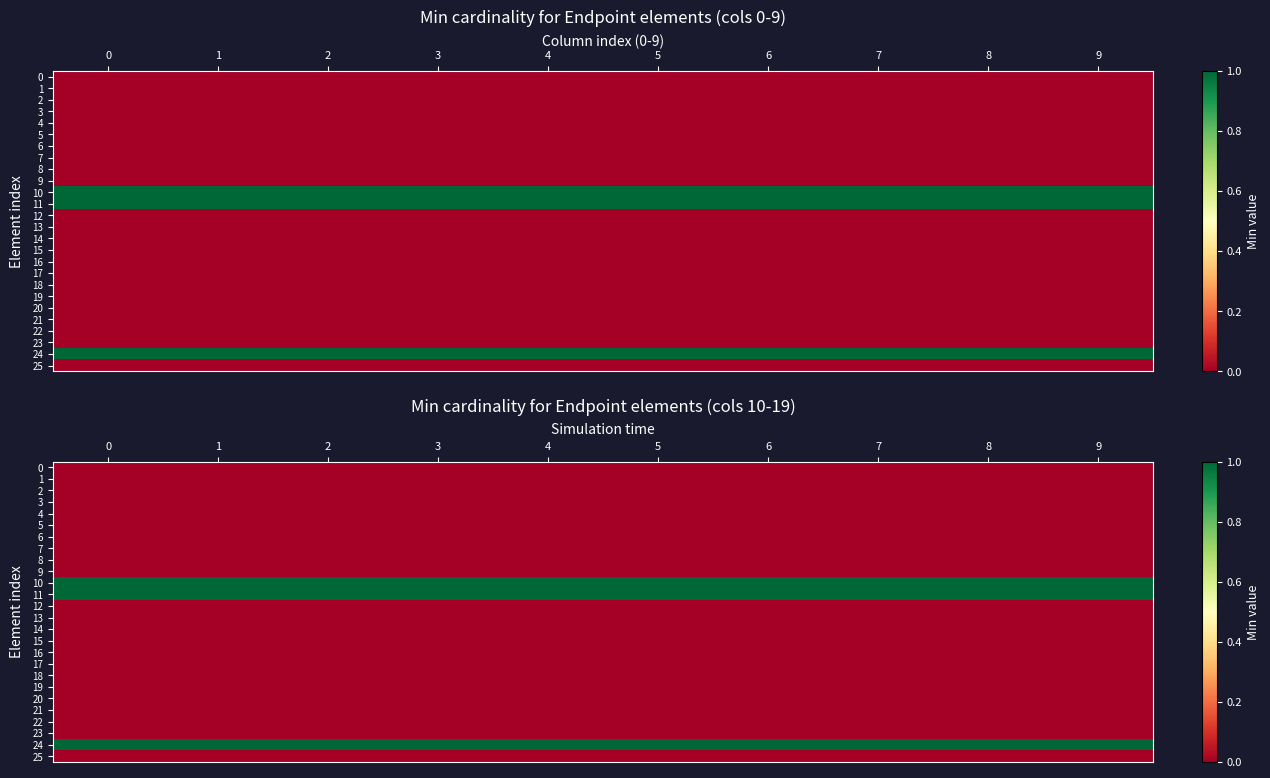

At how many categories does at least one series exceed 0?

10